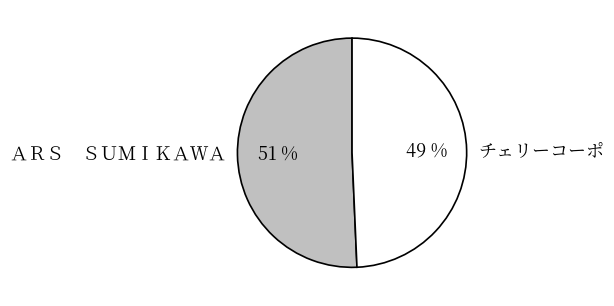

Rank the categories by value from highest to lowest.

ＡＲＳ ＳＵＭＩＫＡＷＡ, チェリーコーポ